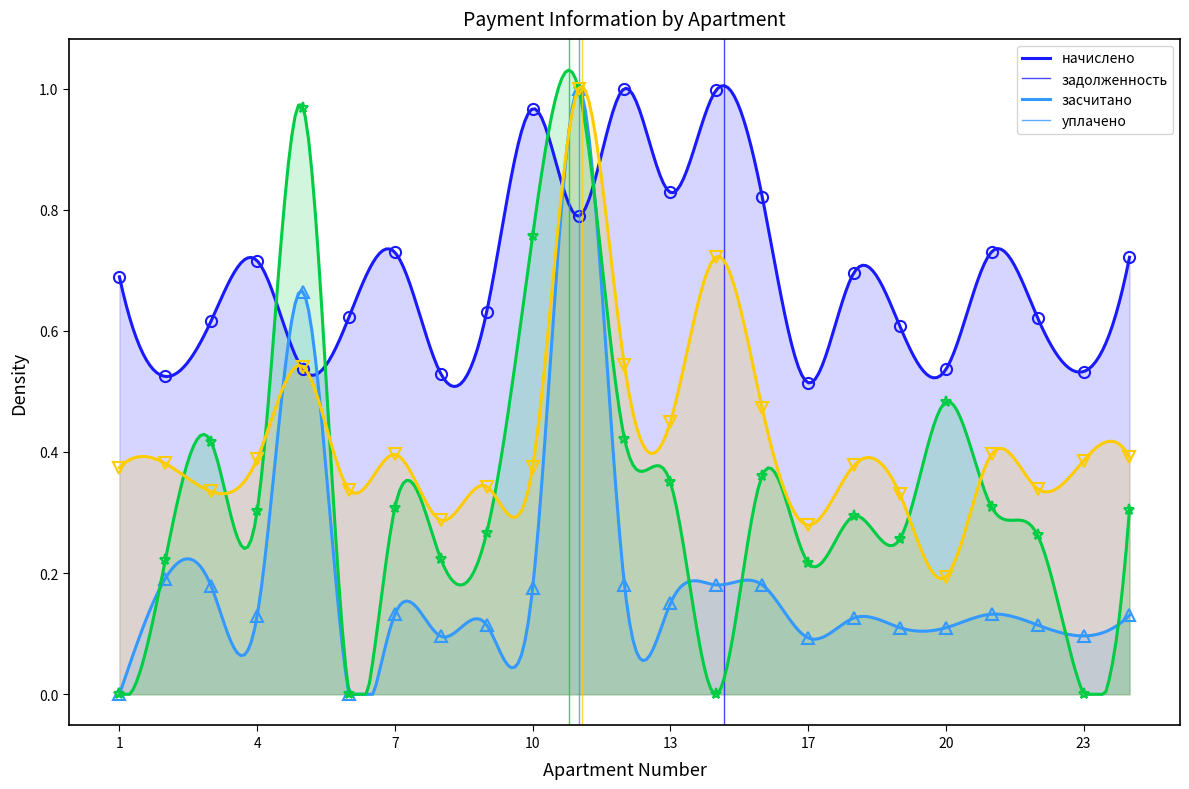

What is the maximum value shown in the chart?

1.0